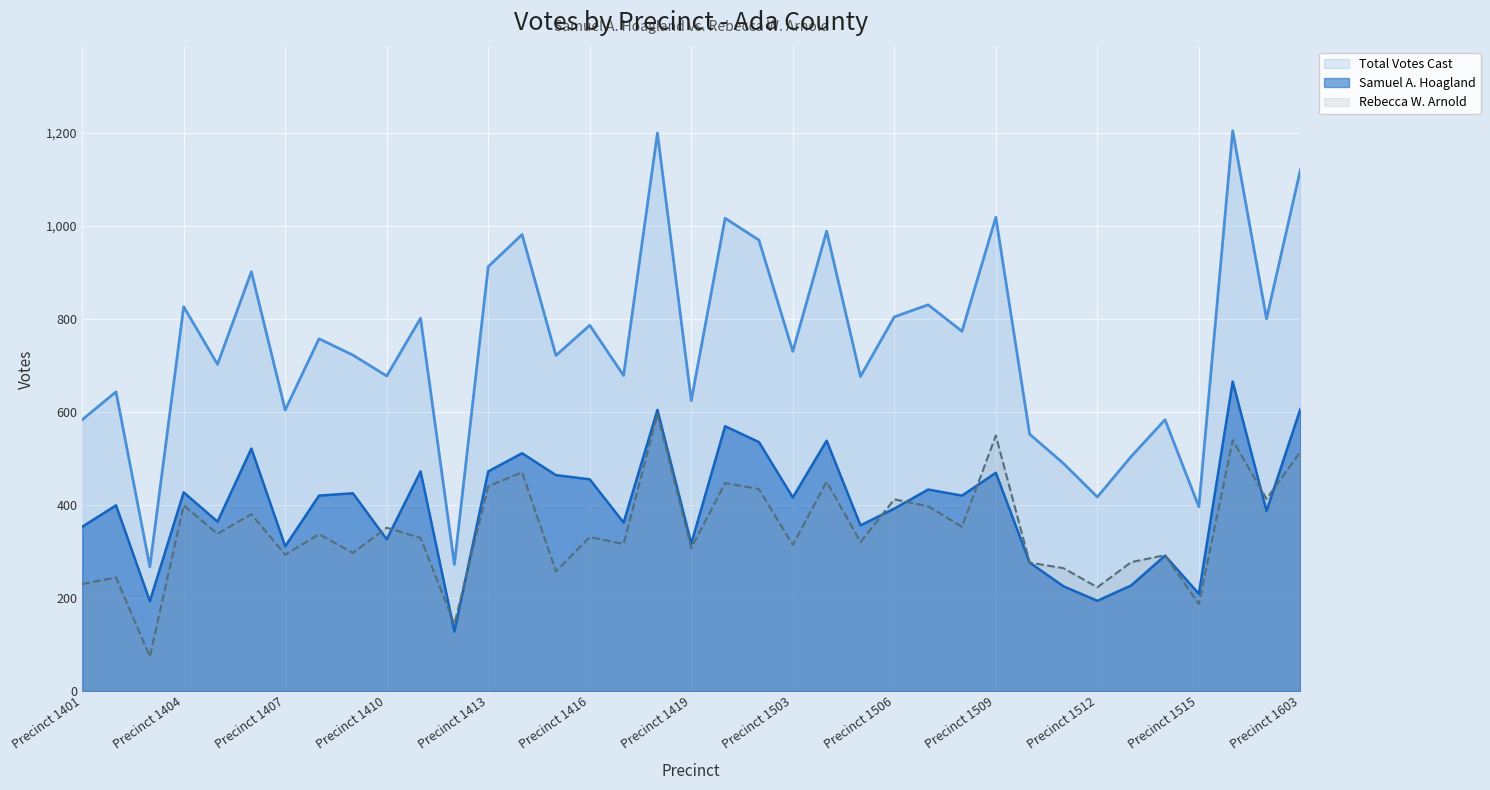

What is the average value of the Total Votes Cast series?

744